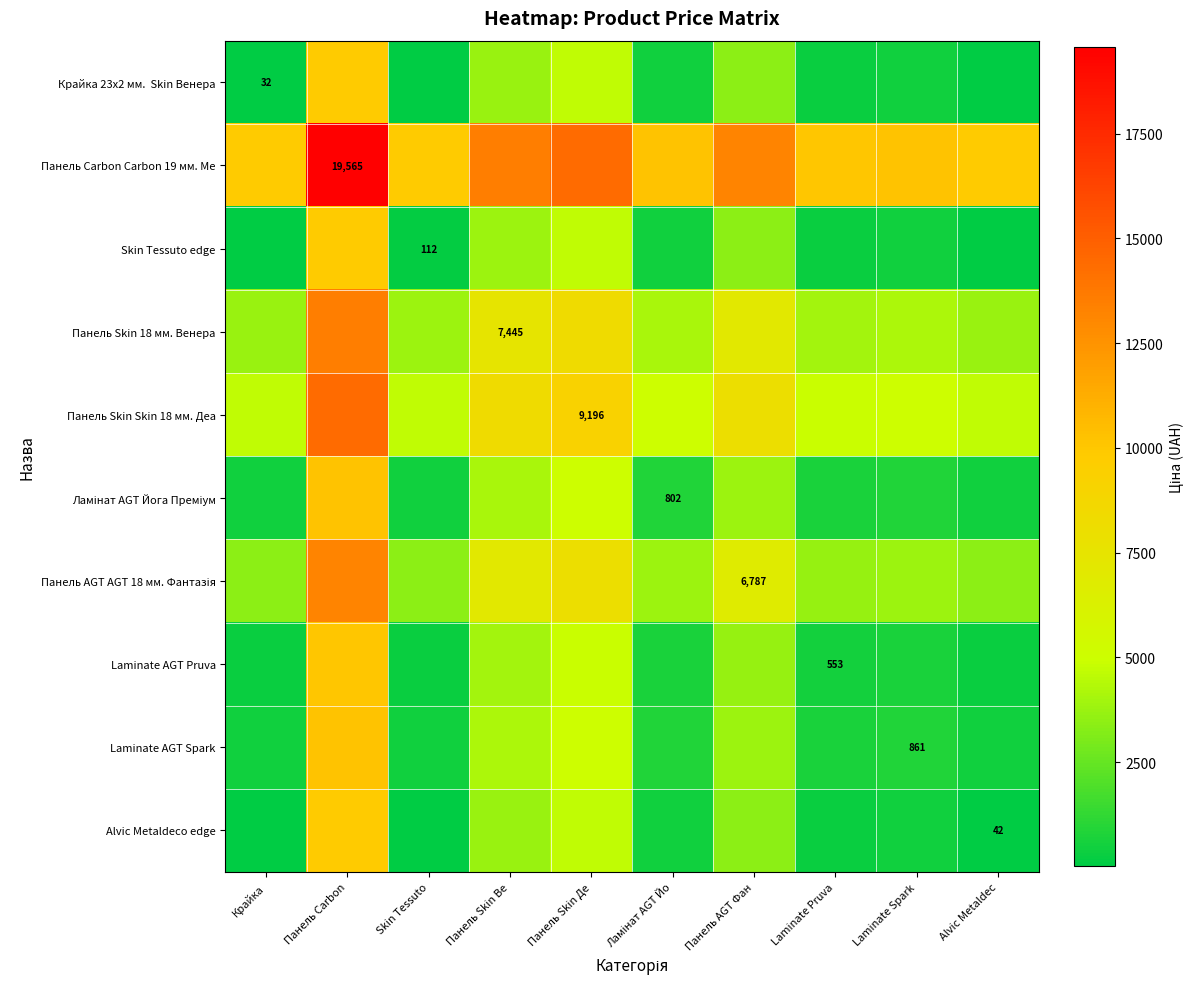

What is the total value across all series at Laminate Pruva?

25460.4